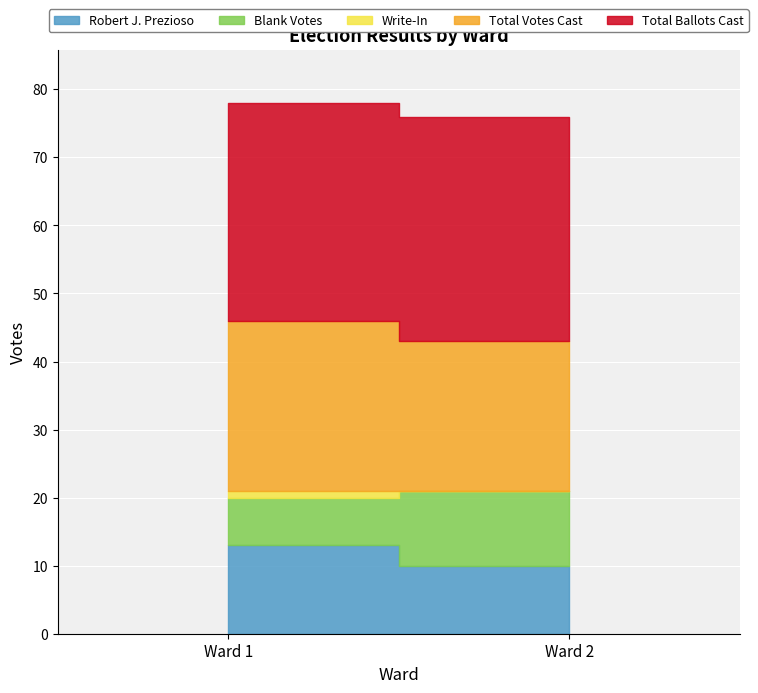

How many Total Votes Cast values are between 22 and 25?

2